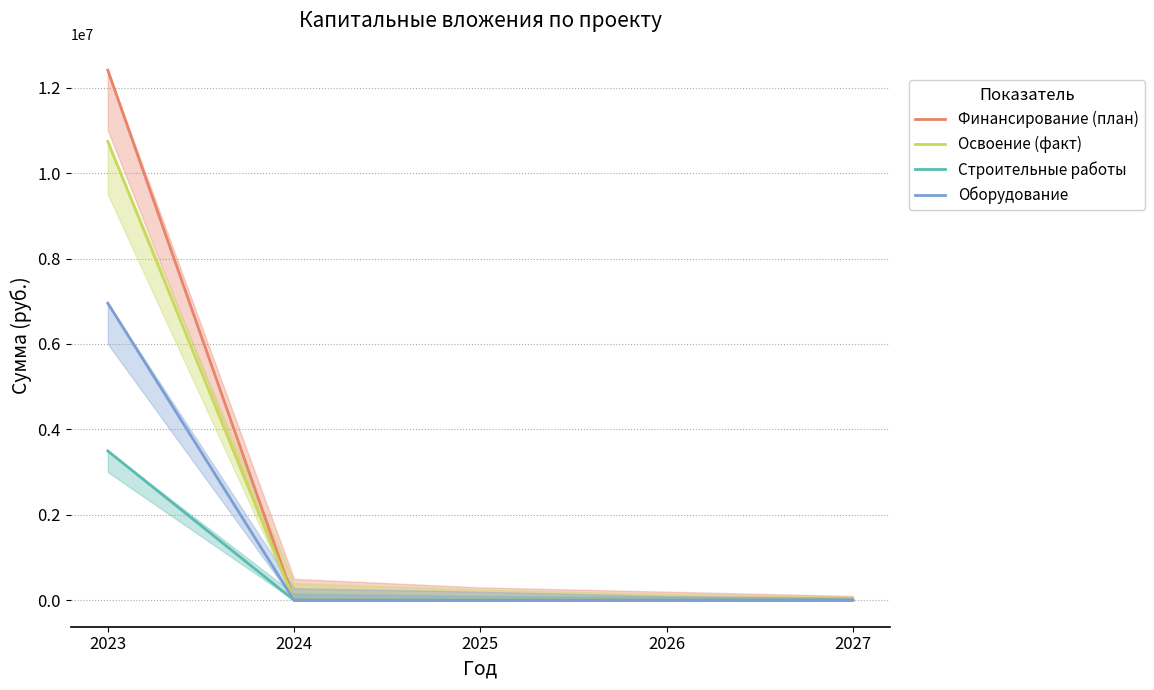

Is the value of Оборудование at 2027 greater than the value of Строительные работы at 2027?

No